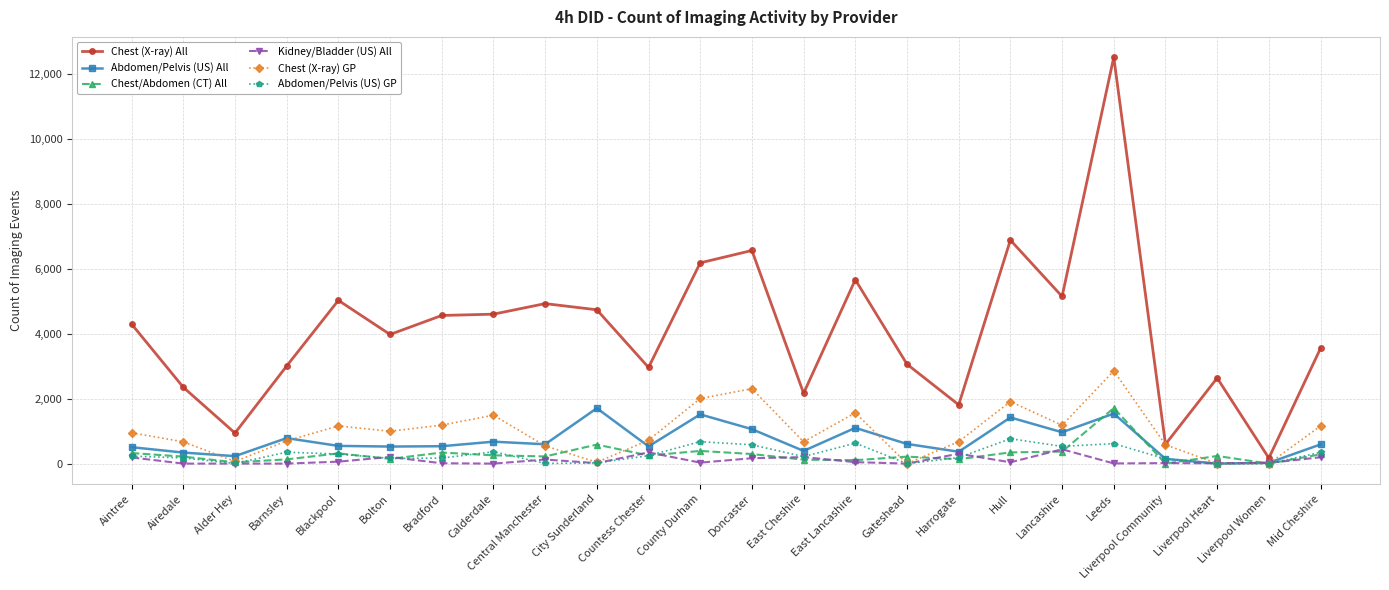

Which series has the largest range (max minus min)?

Chest (X-ray) All